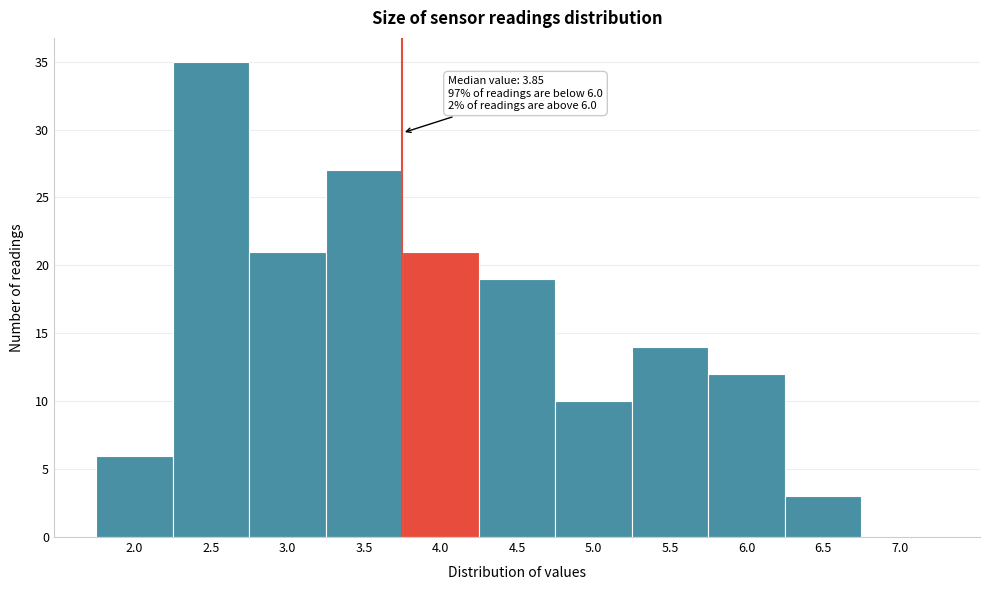

Reading left to right, what are all the values shown in this chart?

2.0=6	2.5=35	3.0=21	3.5=27	4.0=21	4.5=19	5.0=10	5.5=14	6.0=12	6.5=3	7.0=0